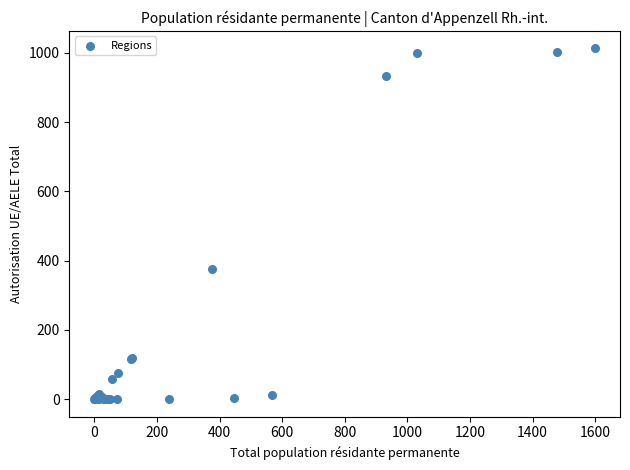

What Y value in the scatter plot is closest to 506?

375